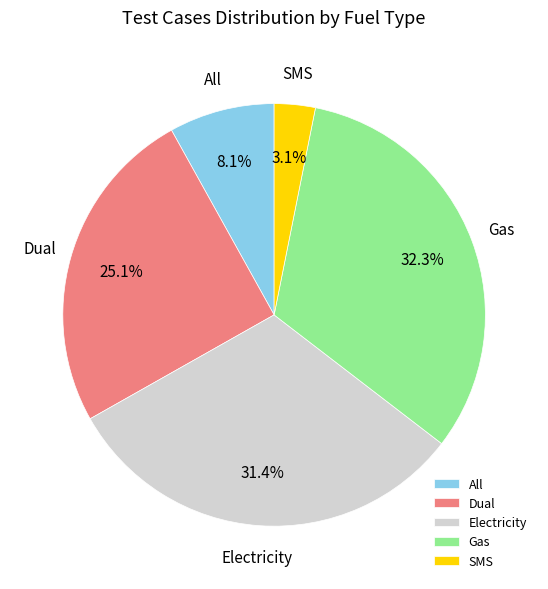

What is the ratio of the value at All to the value at SMS?

2.6